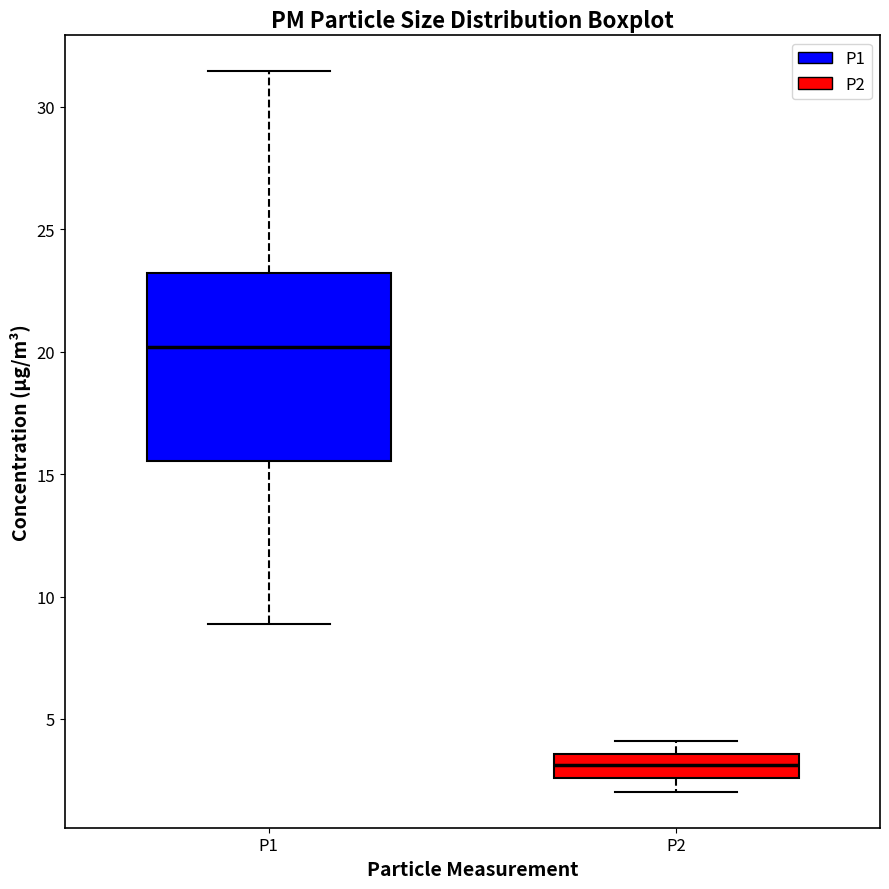

Reading left to right, transcribe this box plot: for each box, give where its median line is, the range the box spans, and where its two whiskers end, as read against the y-axis. The values are not printed on the chart, so give them approximately, as read against the axis.

P1: median 20.0, box 15.5 to 23.0, whiskers 9.0 to 31.5
P2: median 3.0, box 2.5 to 3.5, whiskers 2.0 to 4.0